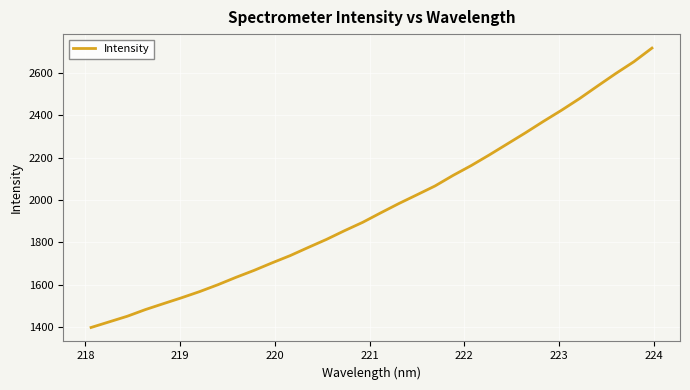

True or false: there are more than 2 points higher than both neighbors.

False